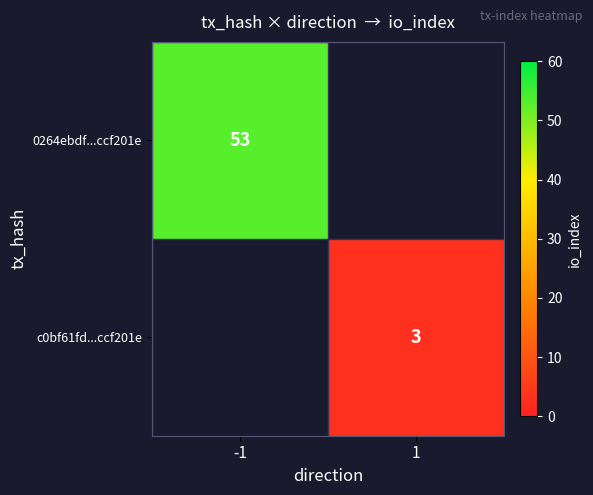

How many categories are shown in the chart?

2